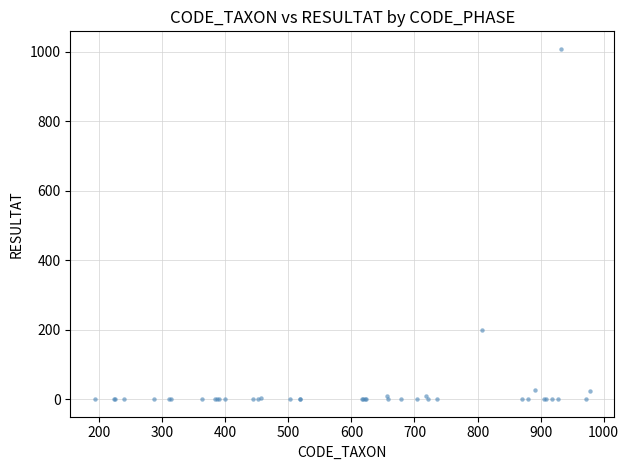

What Y value in the scatter plot is closest to 504?

200